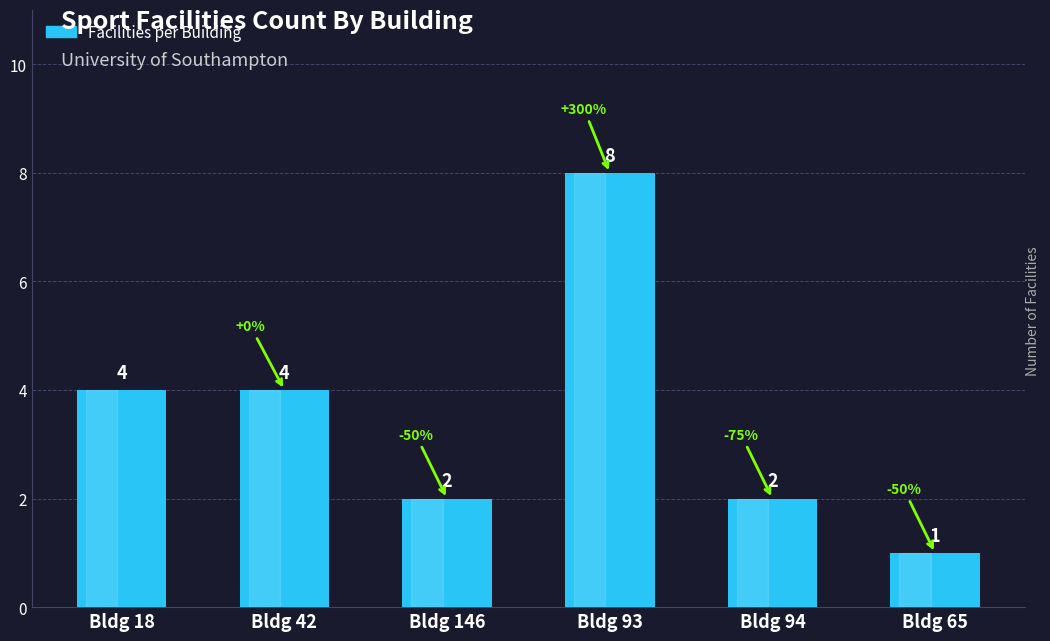

What is the change in value from Bldg 18 to Bldg 94?

-2